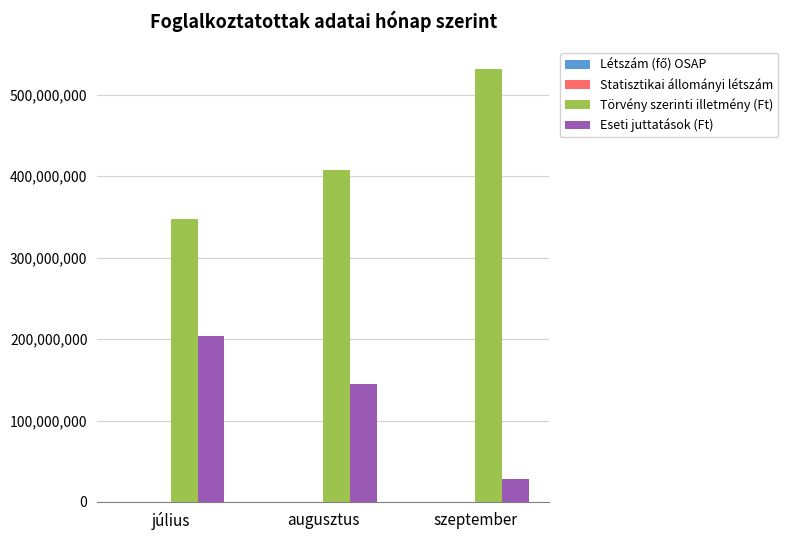

What is the sum of all Törvény szerinti illetmény (Ft) values?

1288067155.0